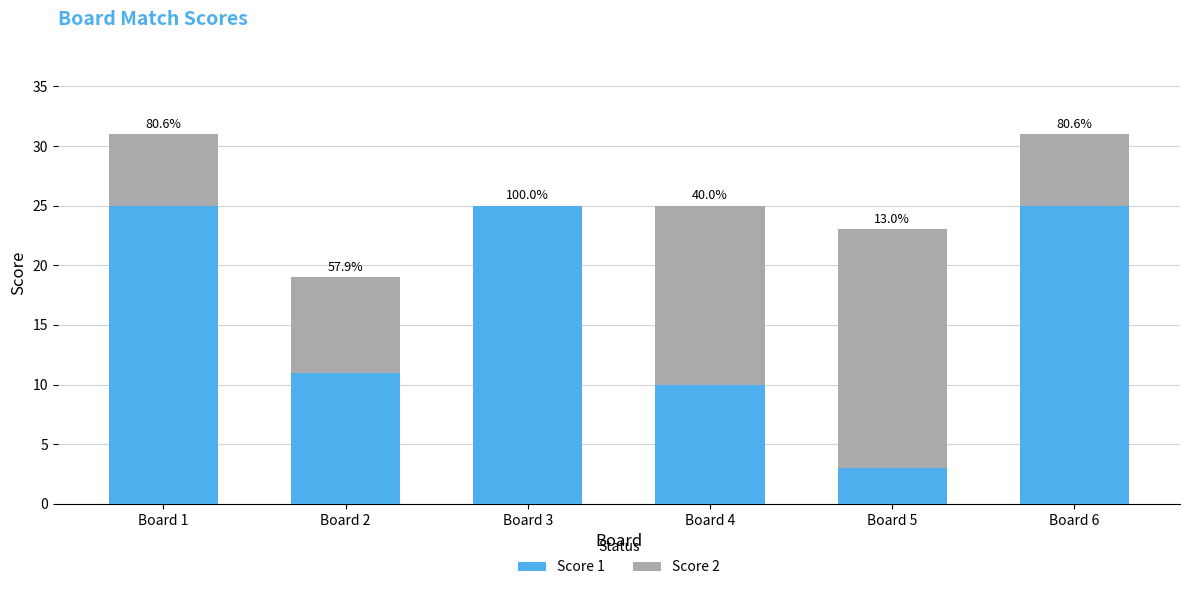

At which label does Score 1 reach its peak?

Board 1